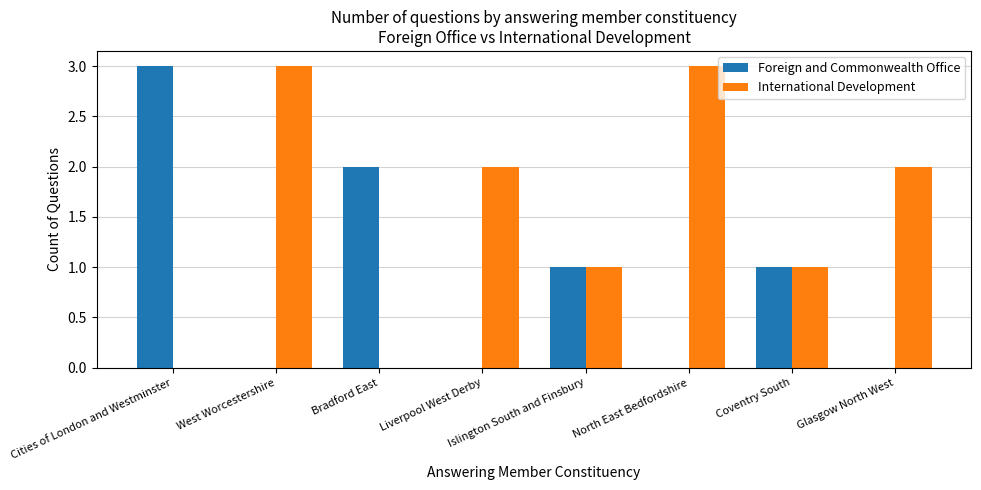

How many series are shown in this chart?

2